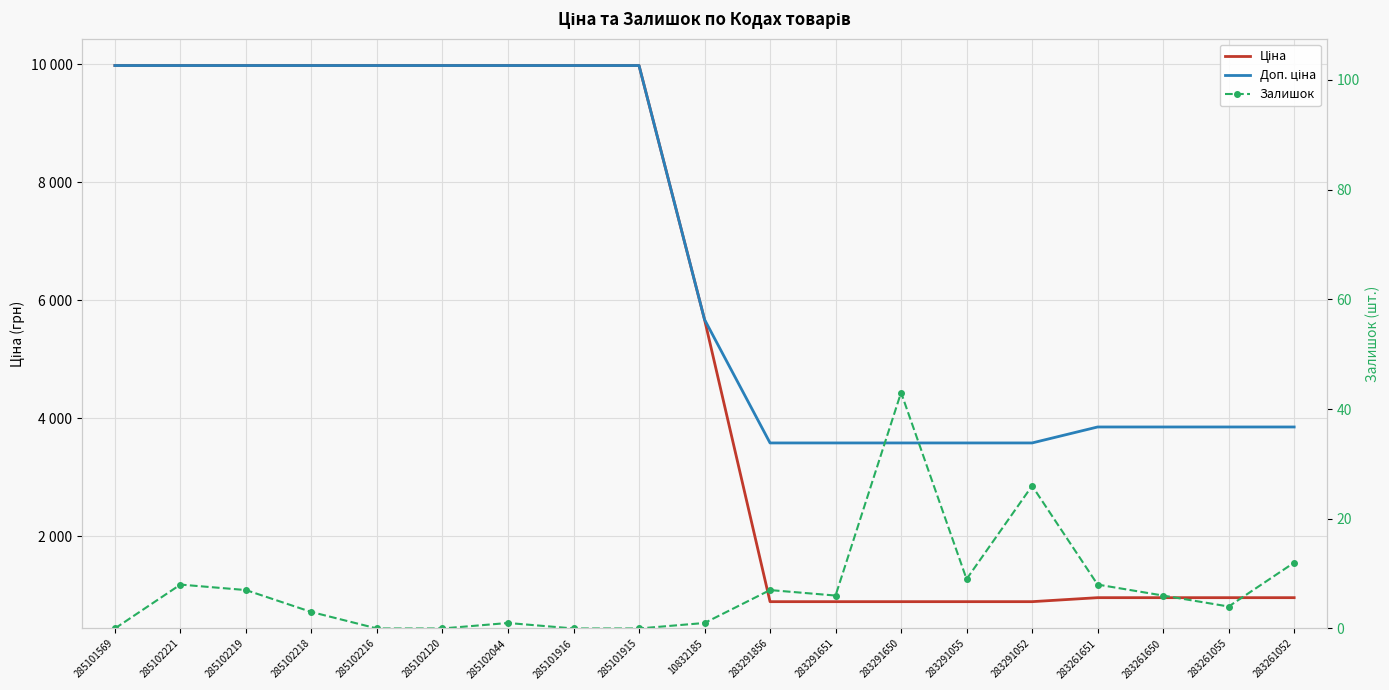

At how many categories does at least one series exceed 4229?

10